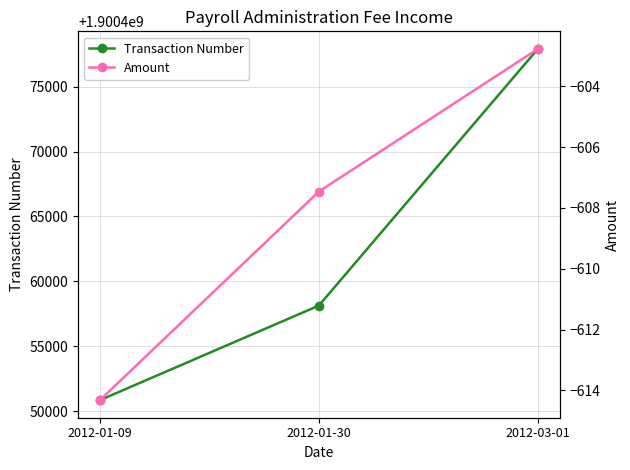

What is the maximum value shown in the chart?

1900477915.0